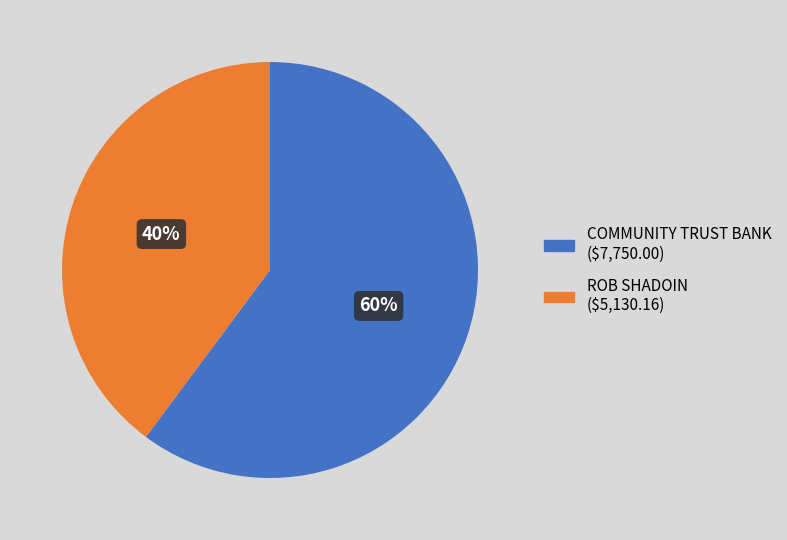

Is ROB SHADOIN the majority of the pie?

No